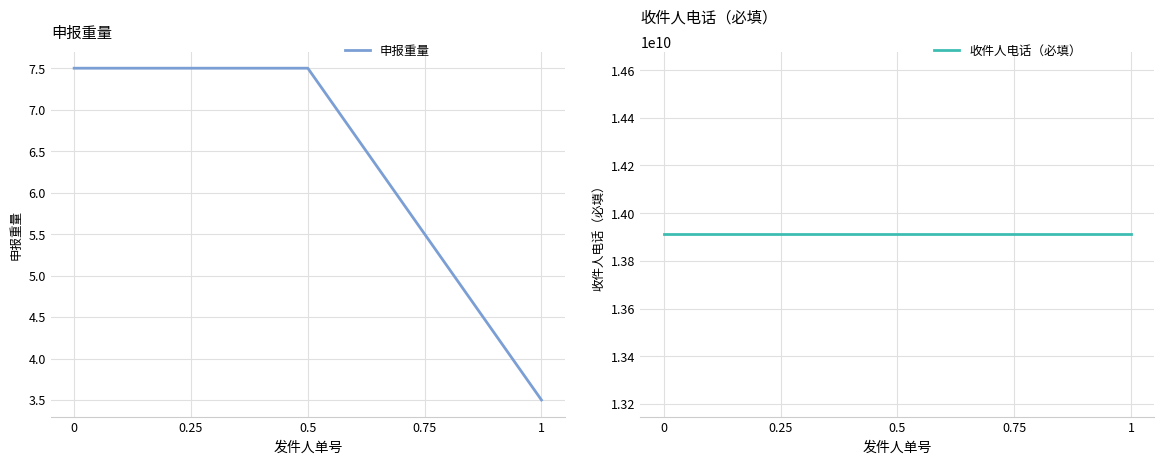

Between 0 and 0.25, which series saw the biggest shift?

申报重量